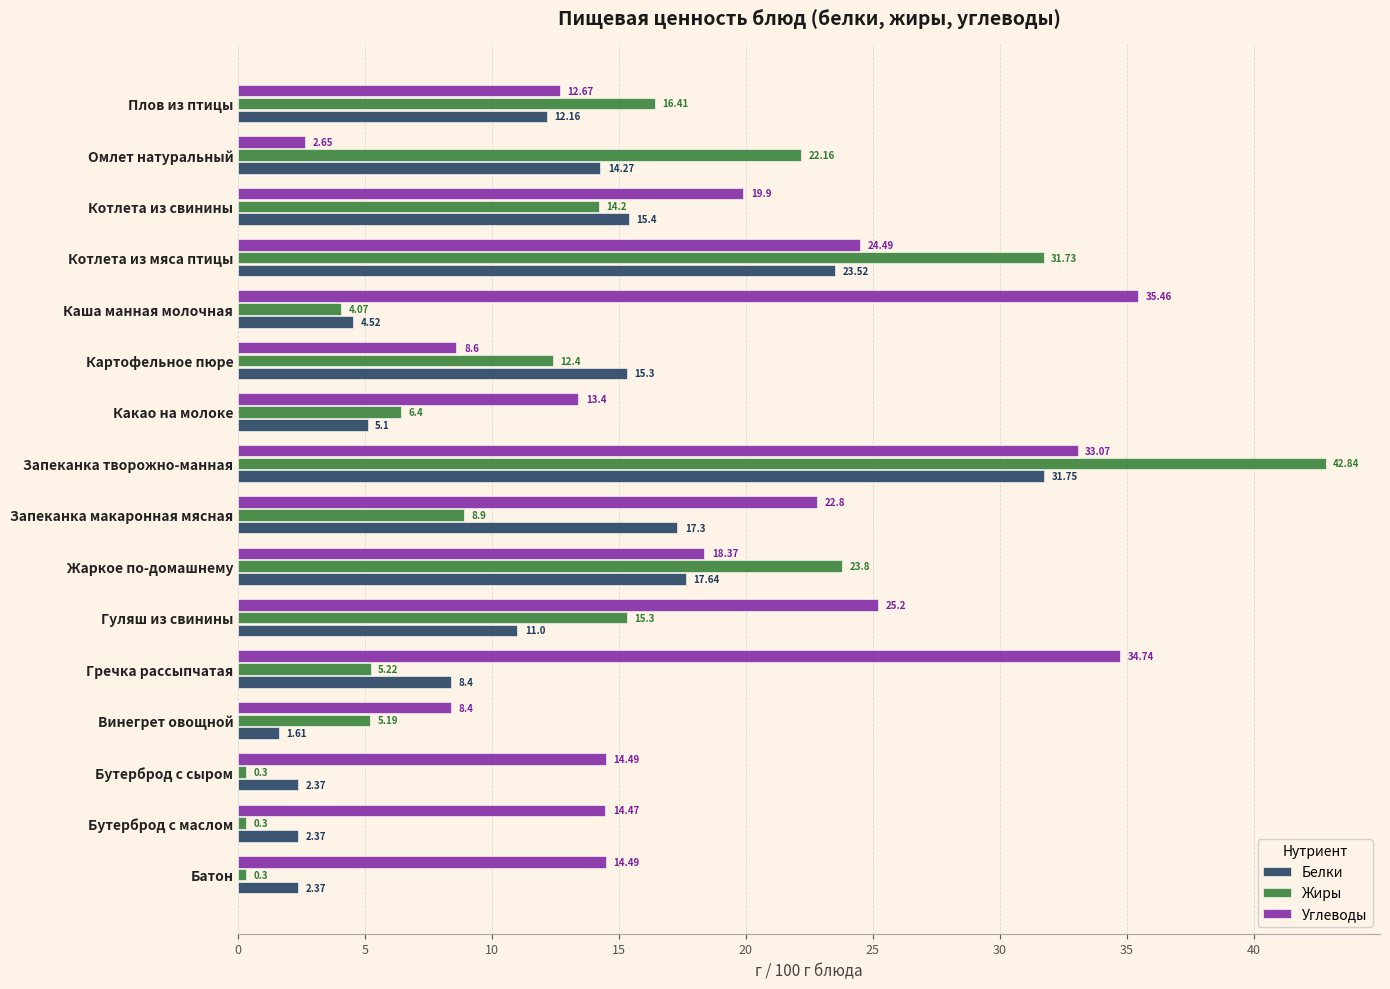

Is the value of Углеводы at Плов из птицы greater than the value of Жиры at Гуляш из свинины?

No